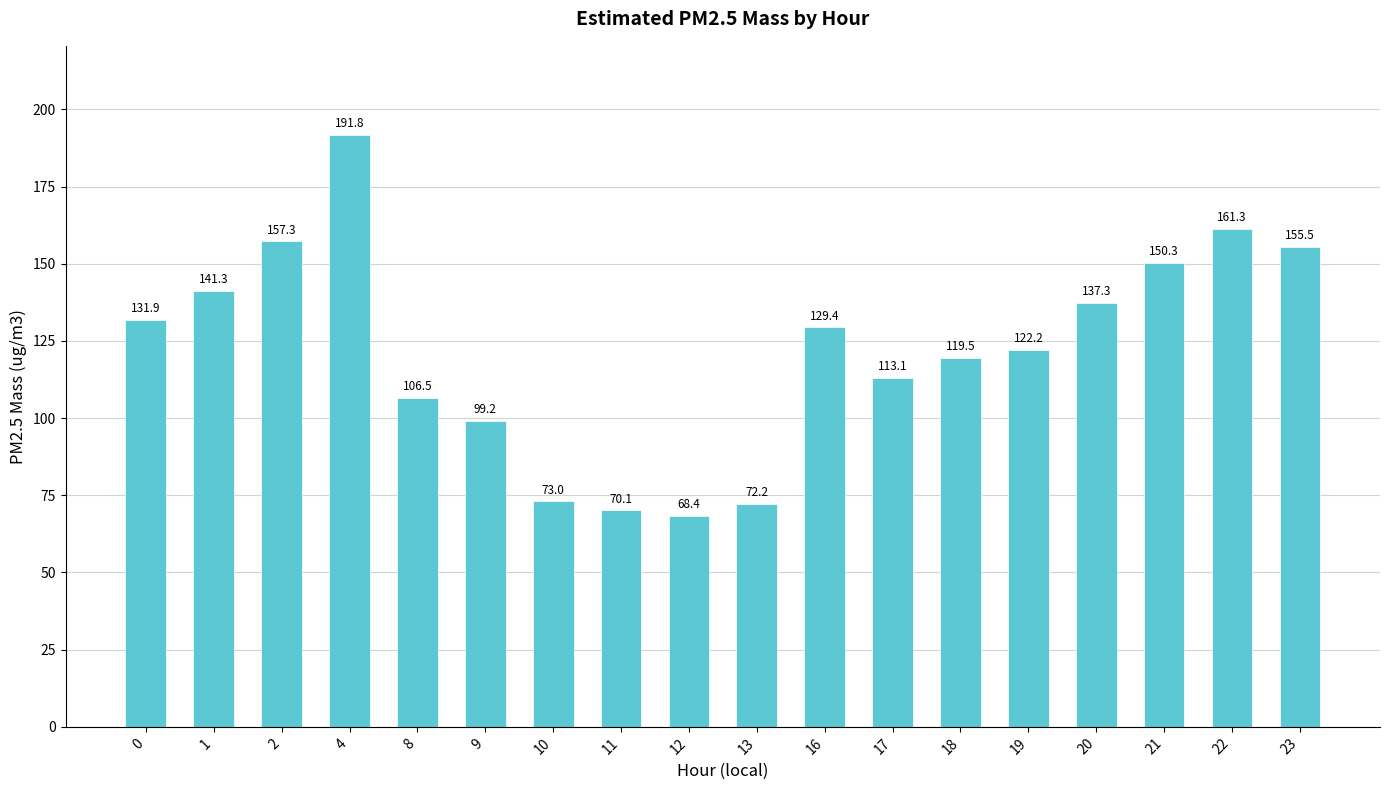

What is the change in value from 8 to 21?

+43.8